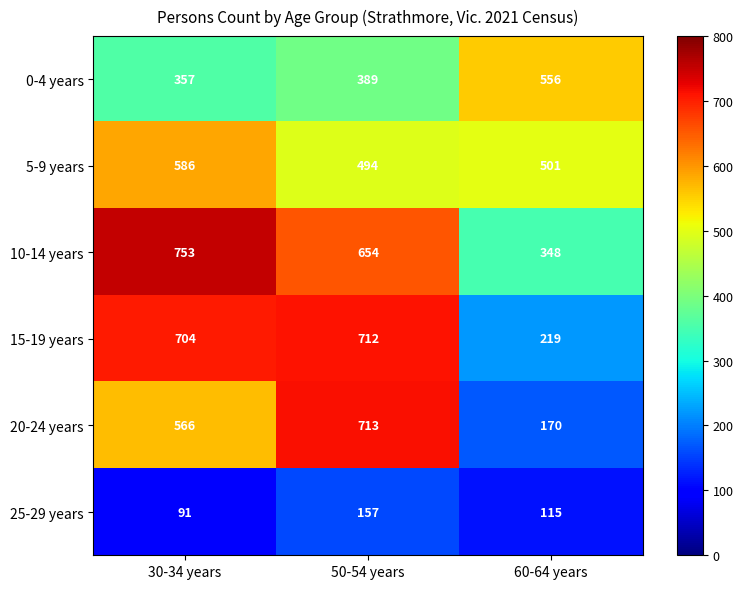

Where is 10-14 years nearest to the value 550?

50-54 years